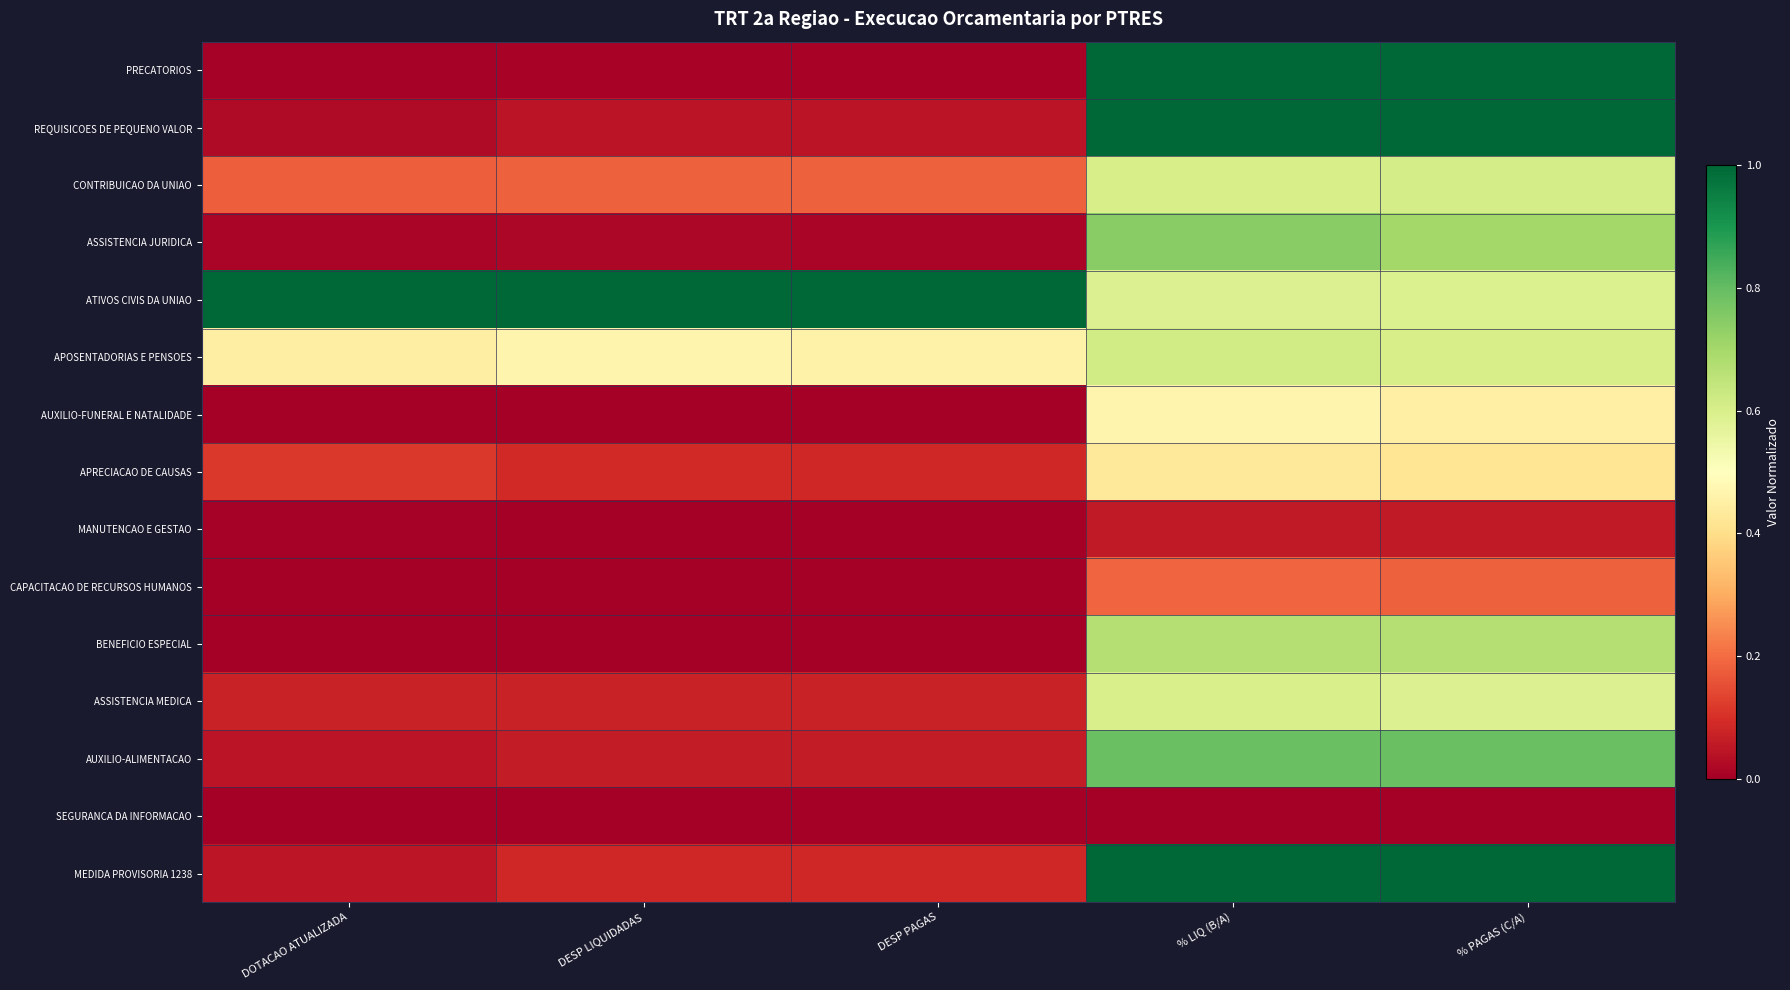

Which series has the widest spread of values?

PRECATORIOS